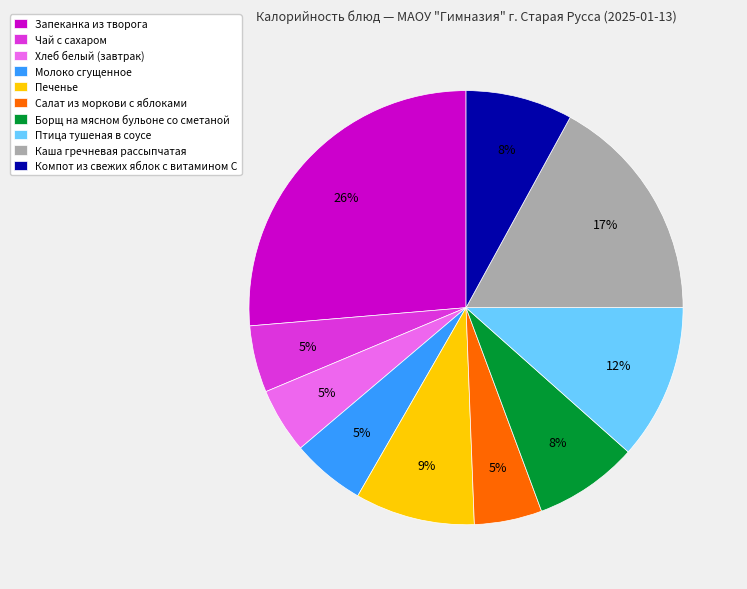

Count the number of slices in the pie.

10